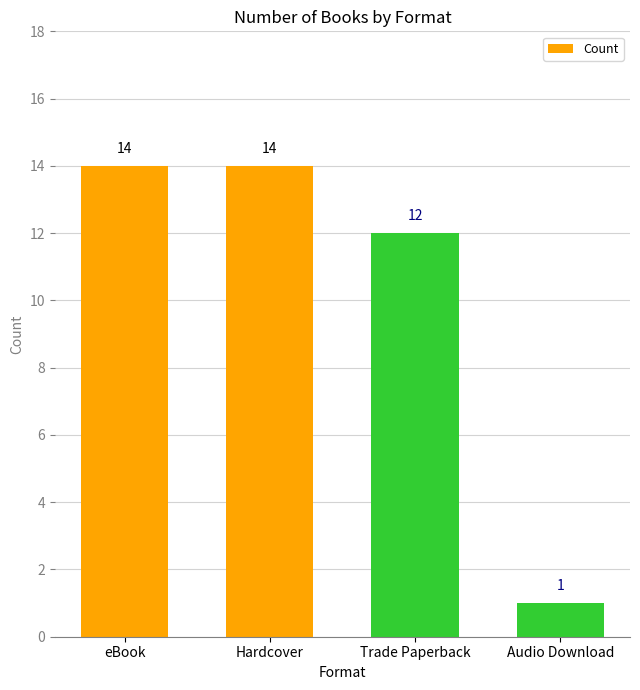

Does the chart contain stacked bars?

No